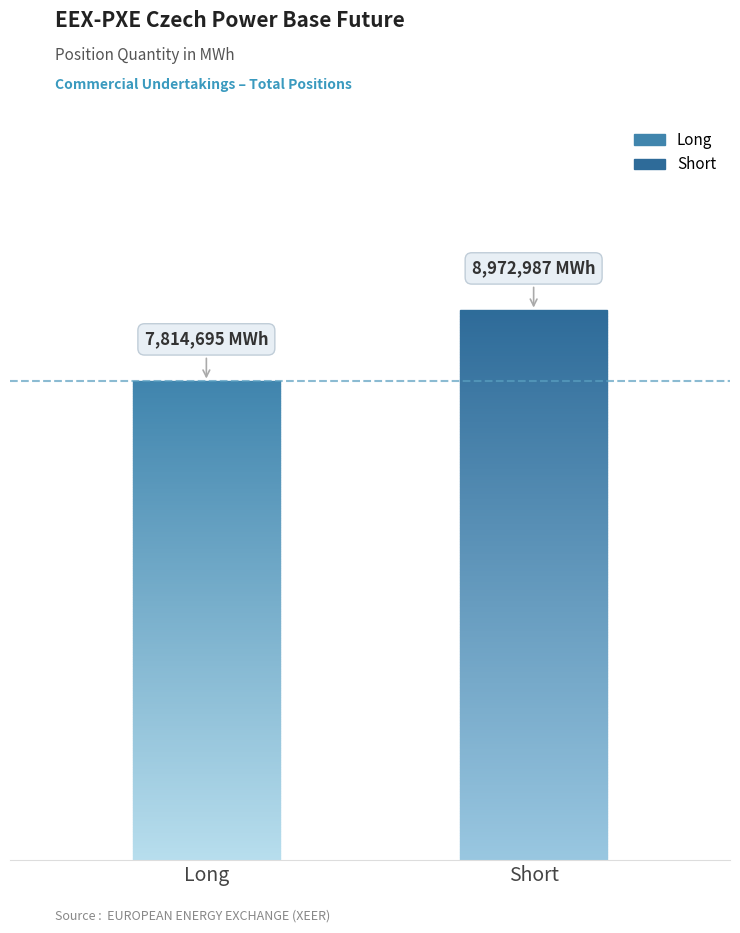

Rank the series by their average value, from highest to lowest.

Short, Long